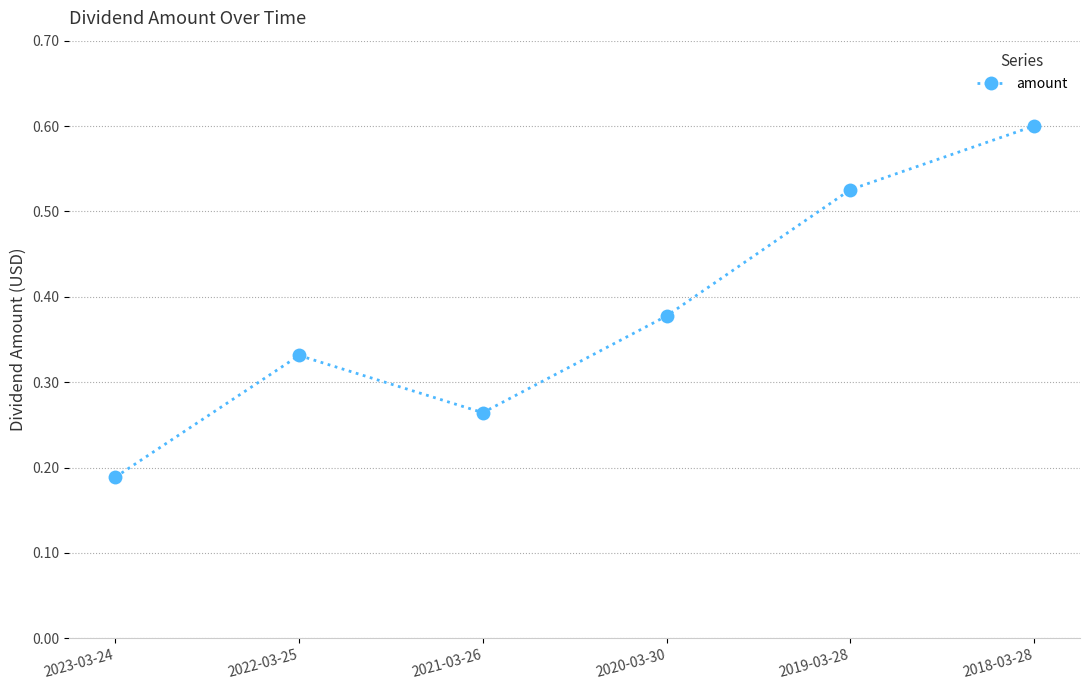

Is it true that the value at 2020-03-30 is 0.1?

False